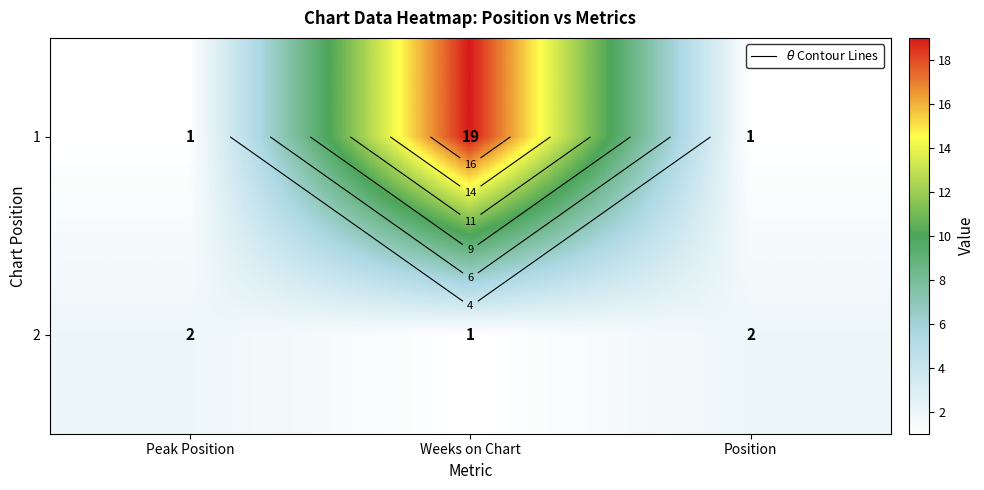

How many distinct data groups are displayed?

2